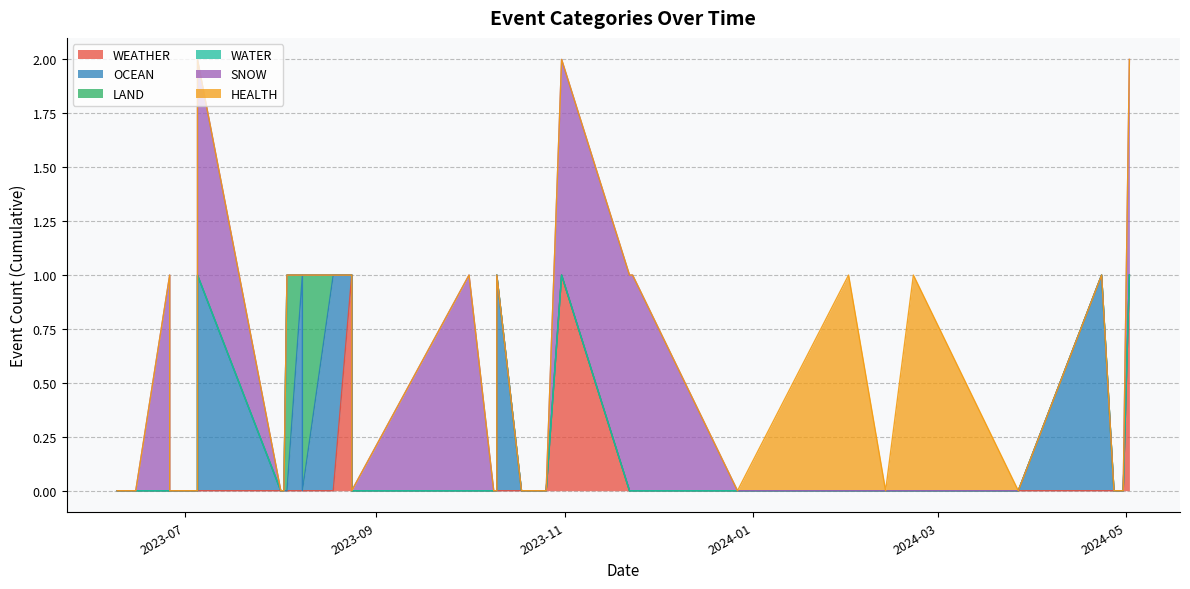

How many positive values does the SNOW series have?

7